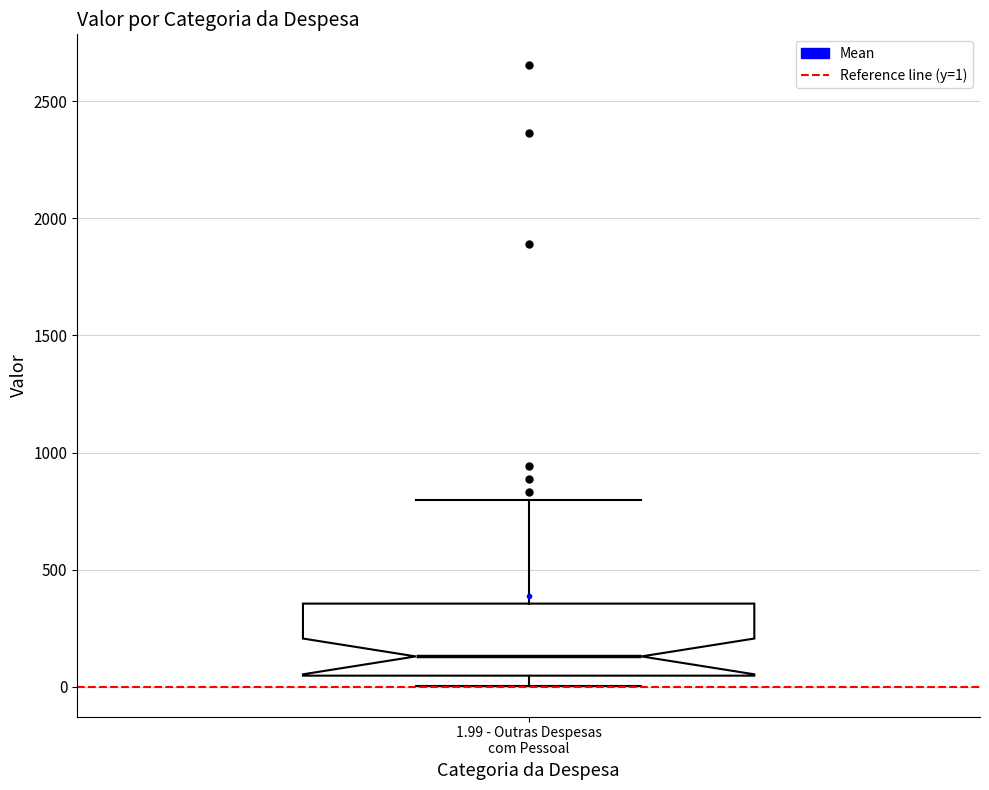

Read this box plot against the y-axis: the position of the median line, the range covered by the box, and the ends of both whiskers. The values are not printed on the chart, so give them approximately, as read against the axis.

median 150, box 50 to 350, whiskers 0 to 800